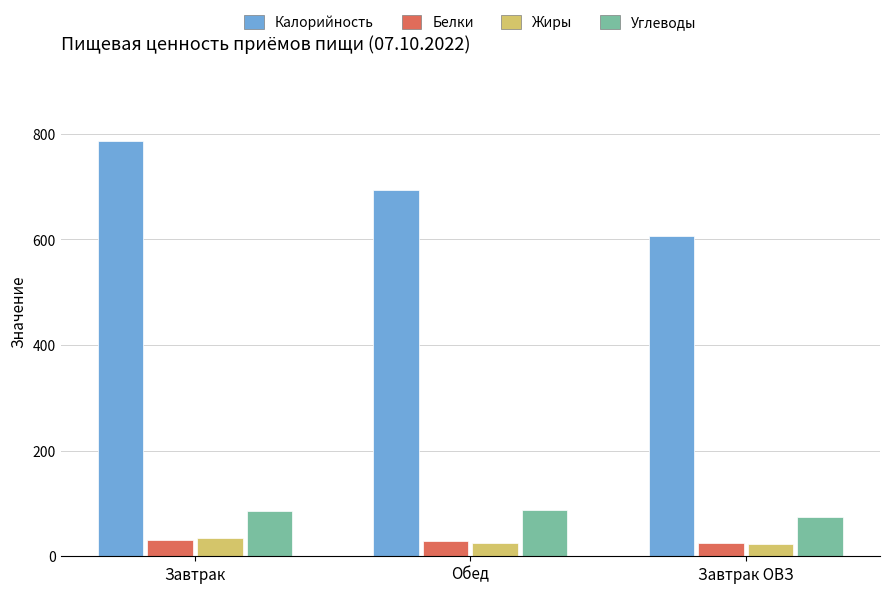

What value does the Калорийность series have at Обед?

694.0